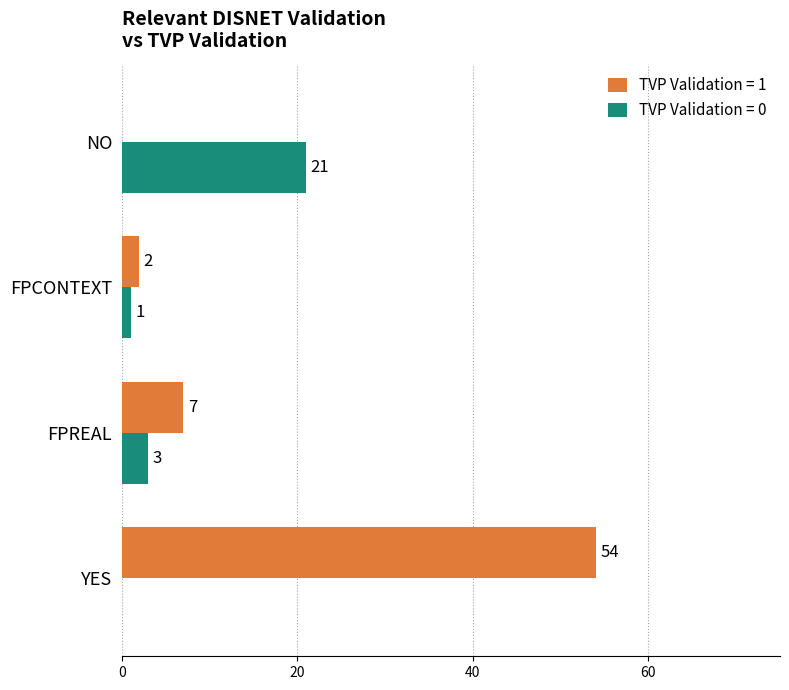

What is the sum of all TVP Validation = 1 values?

63